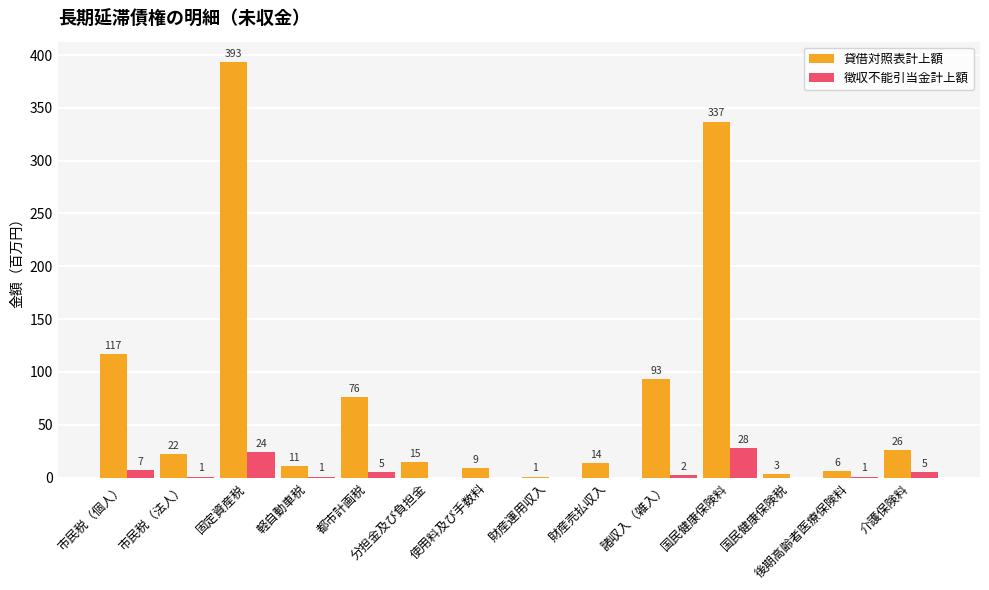

At which label does 貸借対照表計上額 first exceed 22?

市民税（個人）